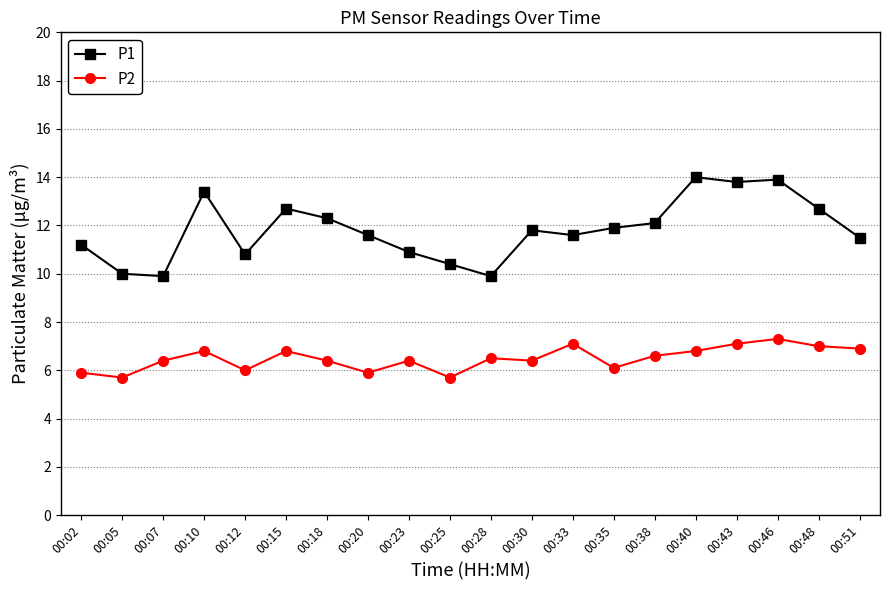

What is the sum of the P1 values at 00:33 and 00:07?

21.5